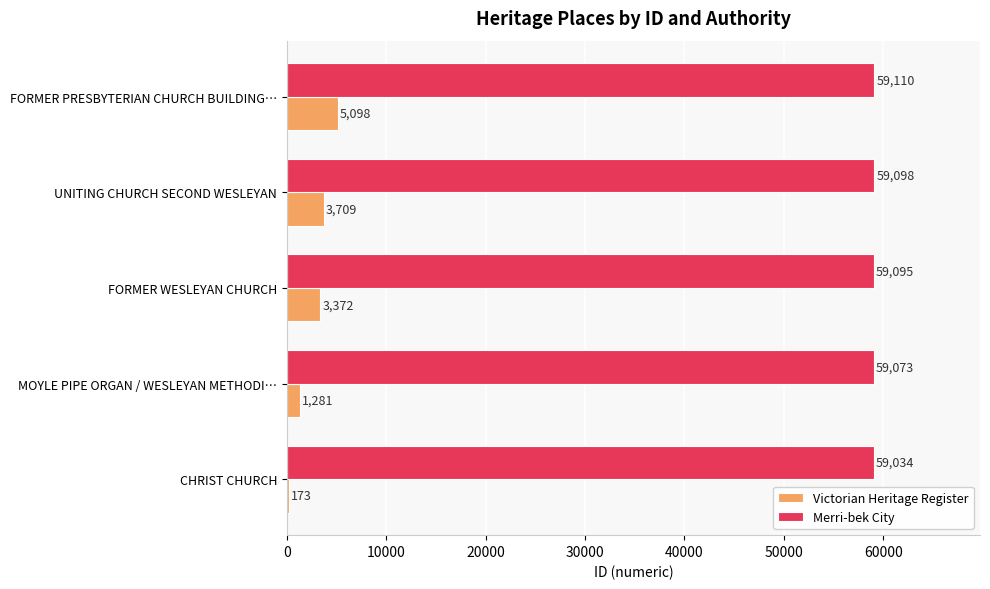

What is the total value across all series at FORMER PRESBYTERIAN CHURCH BUILDING…?

64208